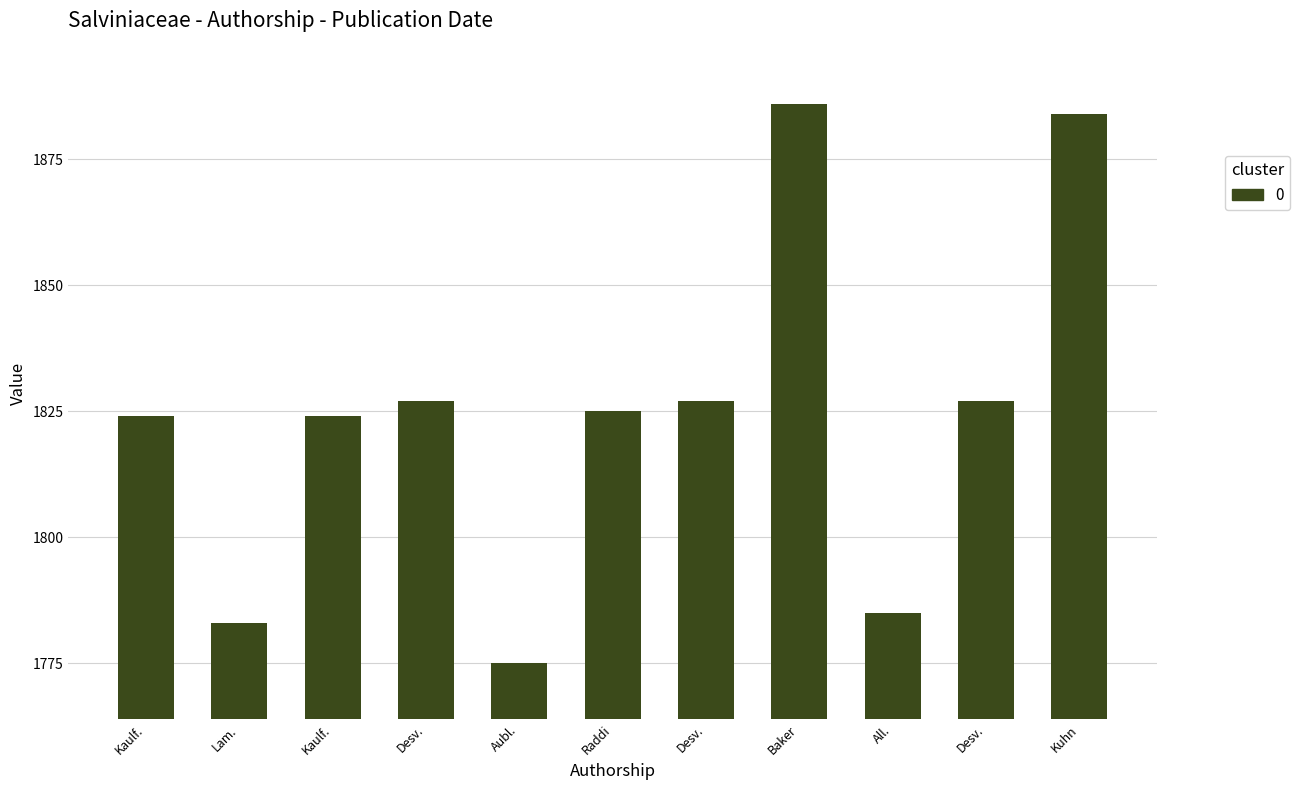

At which label does the data first exceed 1825?

Desv.